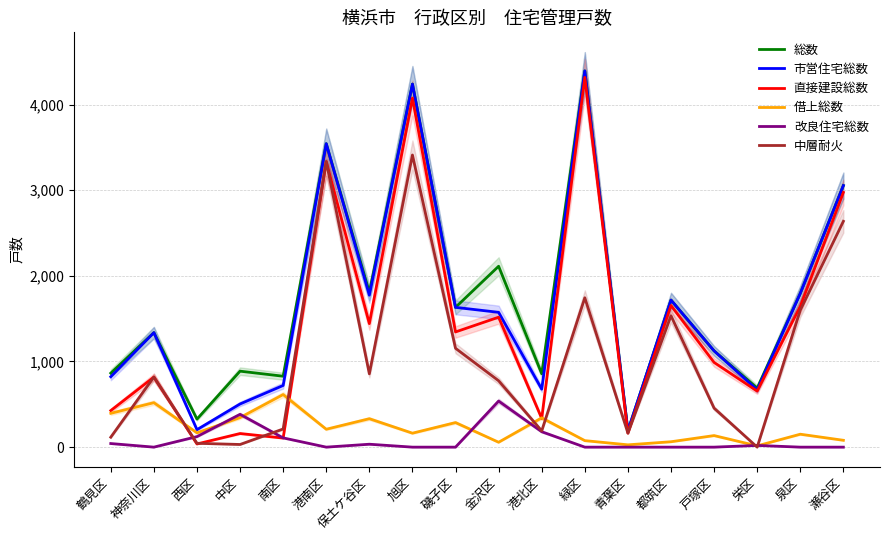

What is the total value across all series at 神奈川区?

4829